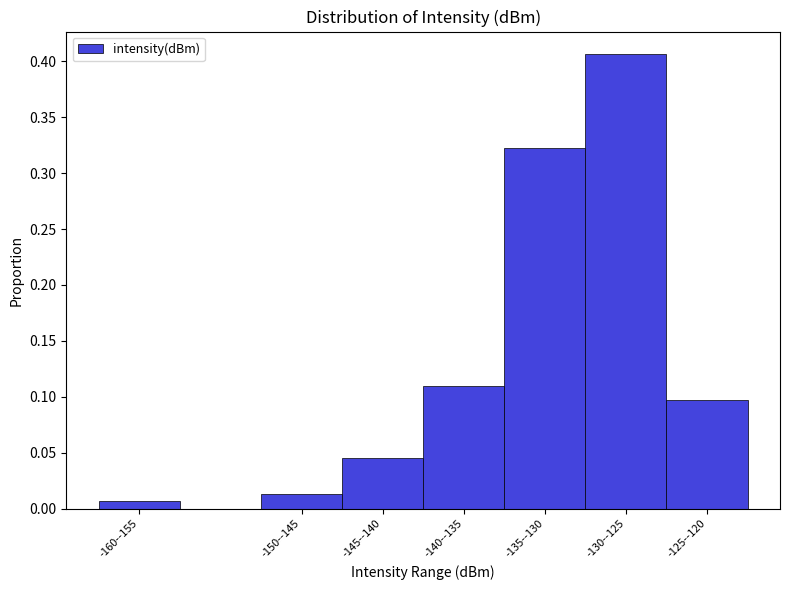

Which category has the highest value across all series?

-130--125